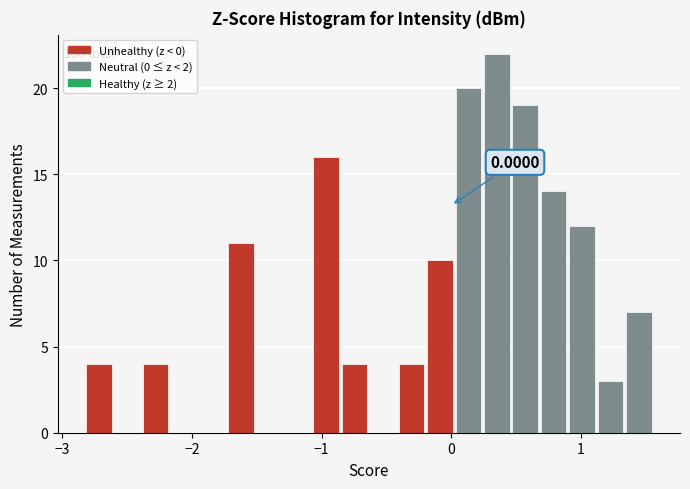

Around what value on the x-axis is the tallest bar? Give the approximate position of its centre, as read against the axis.

0.3